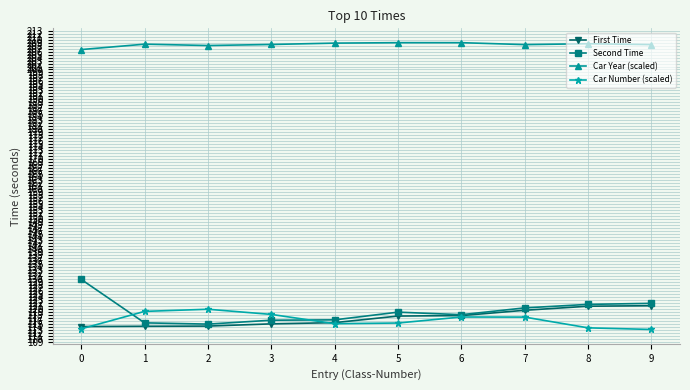

What is the minimum value for Car Year (scaled)?

206.7